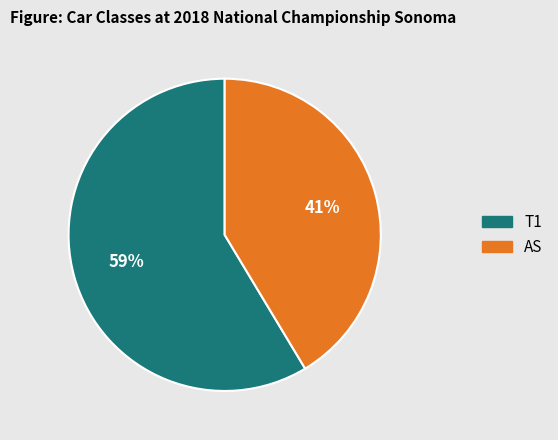

Is the sum of AS and T1 greater than half?

Yes